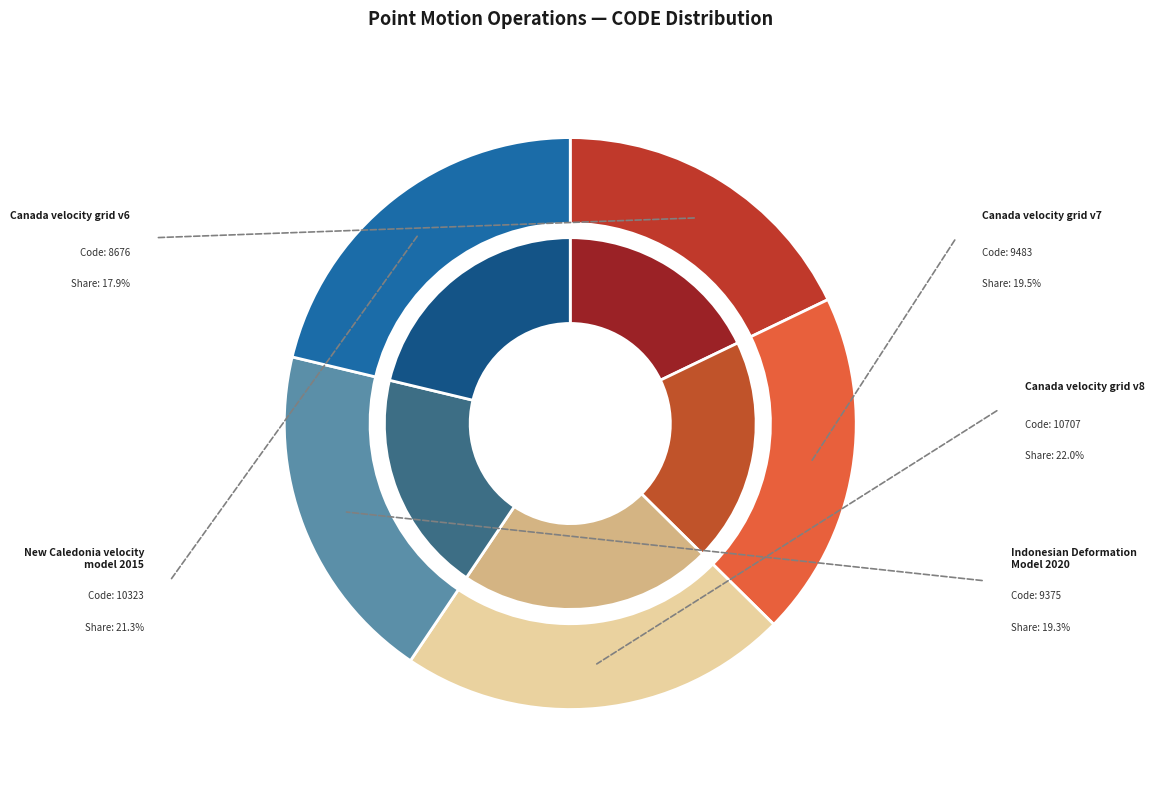

What is the change in value from Canada velocity grid v8 to Indonesian Deformation Model 2020?

-1332